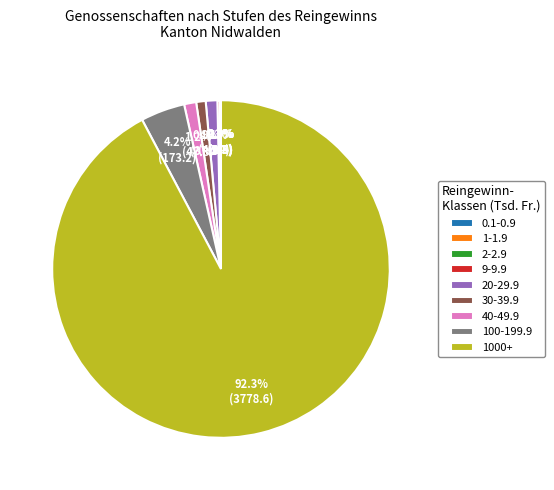

Does any single category account for the majority?

Yes